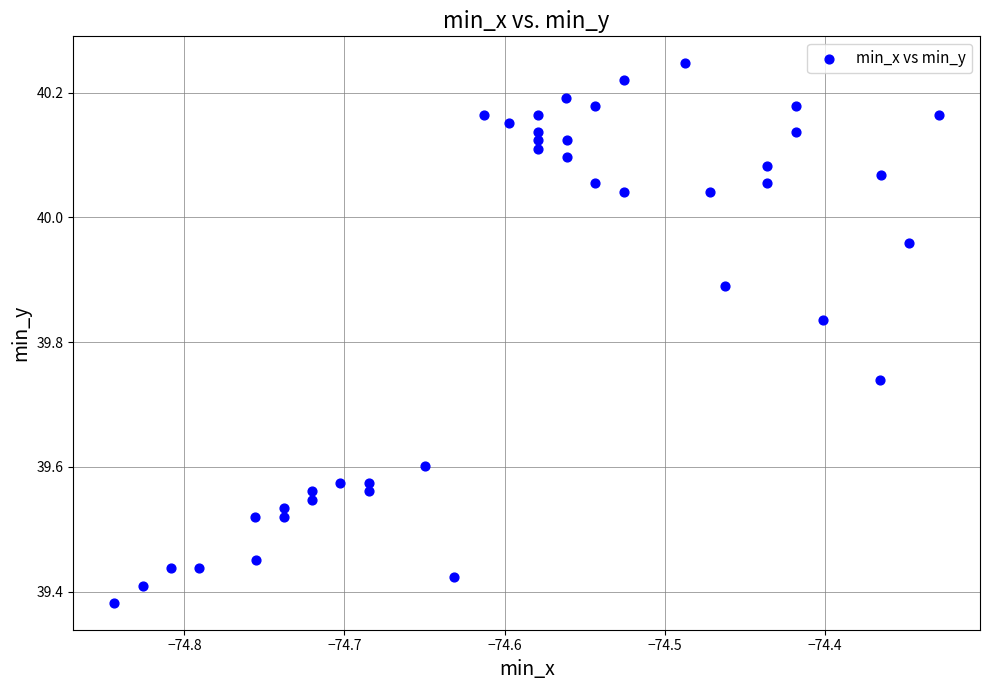

What is the range of Y values (max minus min)?

0.9